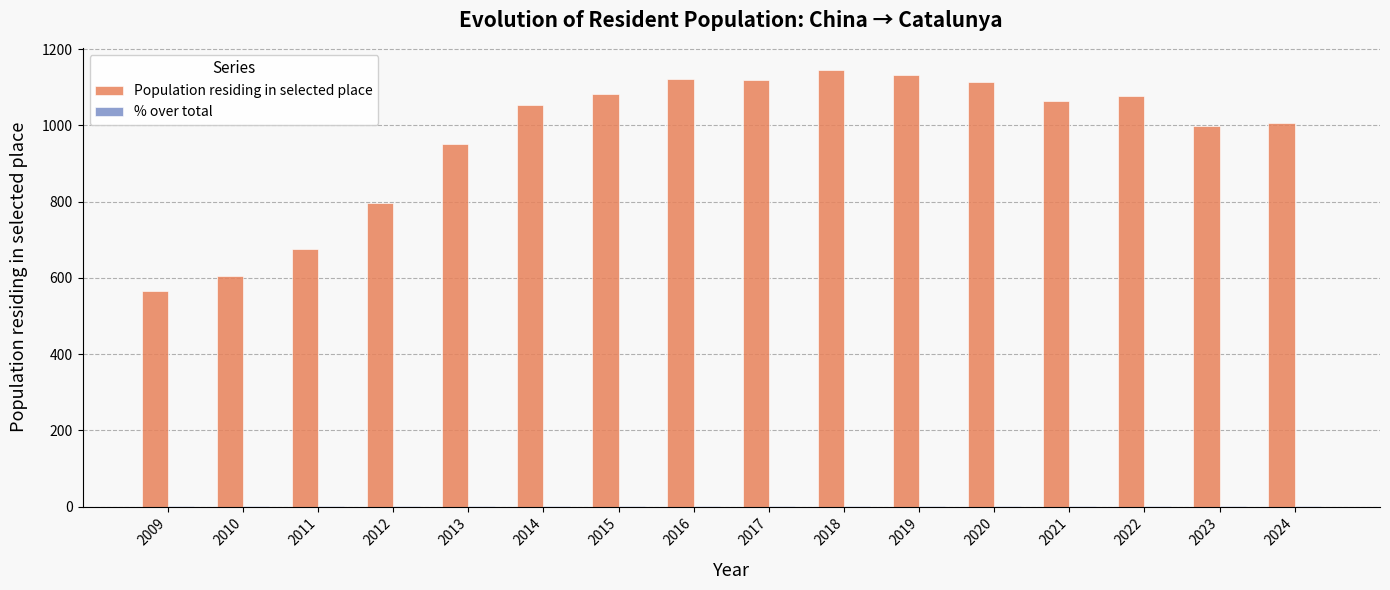

Which series has the largest total across all categories?

Population residing in selected place